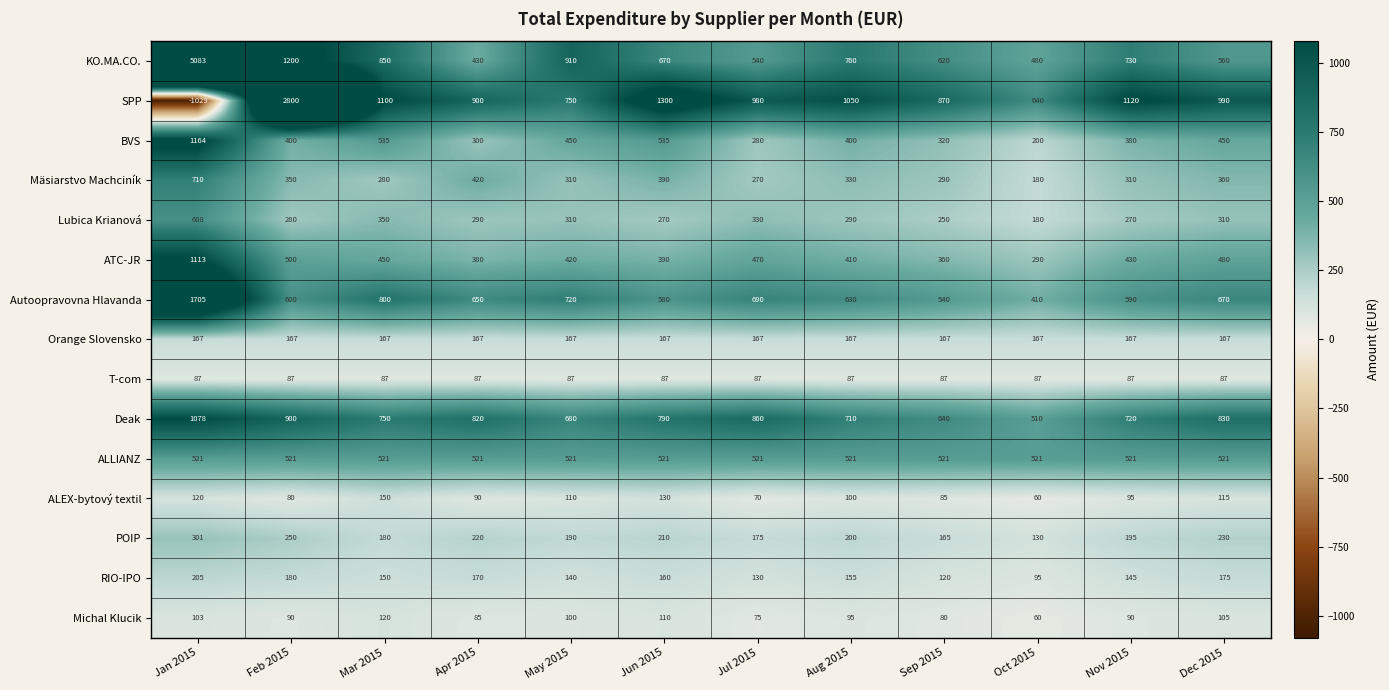

At which category is the sum across all series the highest?

Jan 2015